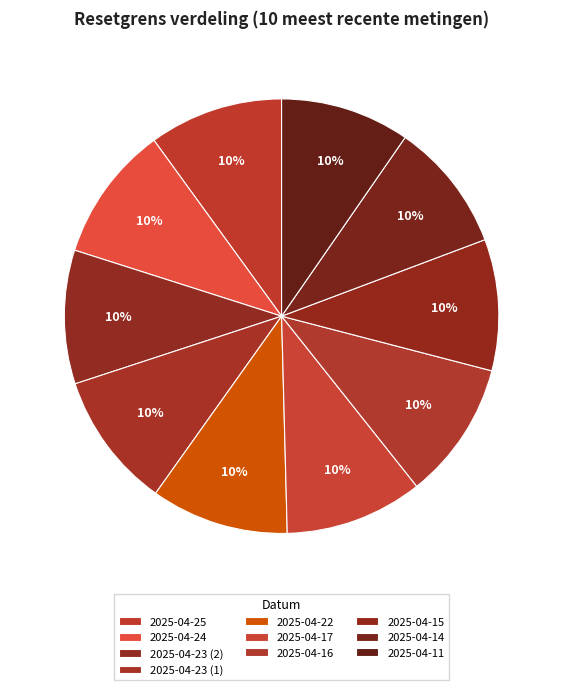

To the nearest percent, what is the combined percentage of 2025-04-24 and 2025-04-22?

20%